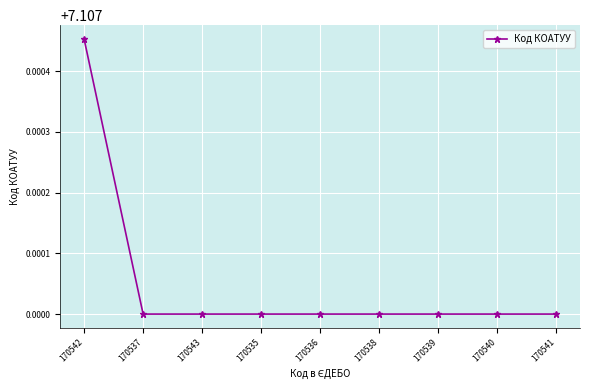

What position from the left is 170540?

8